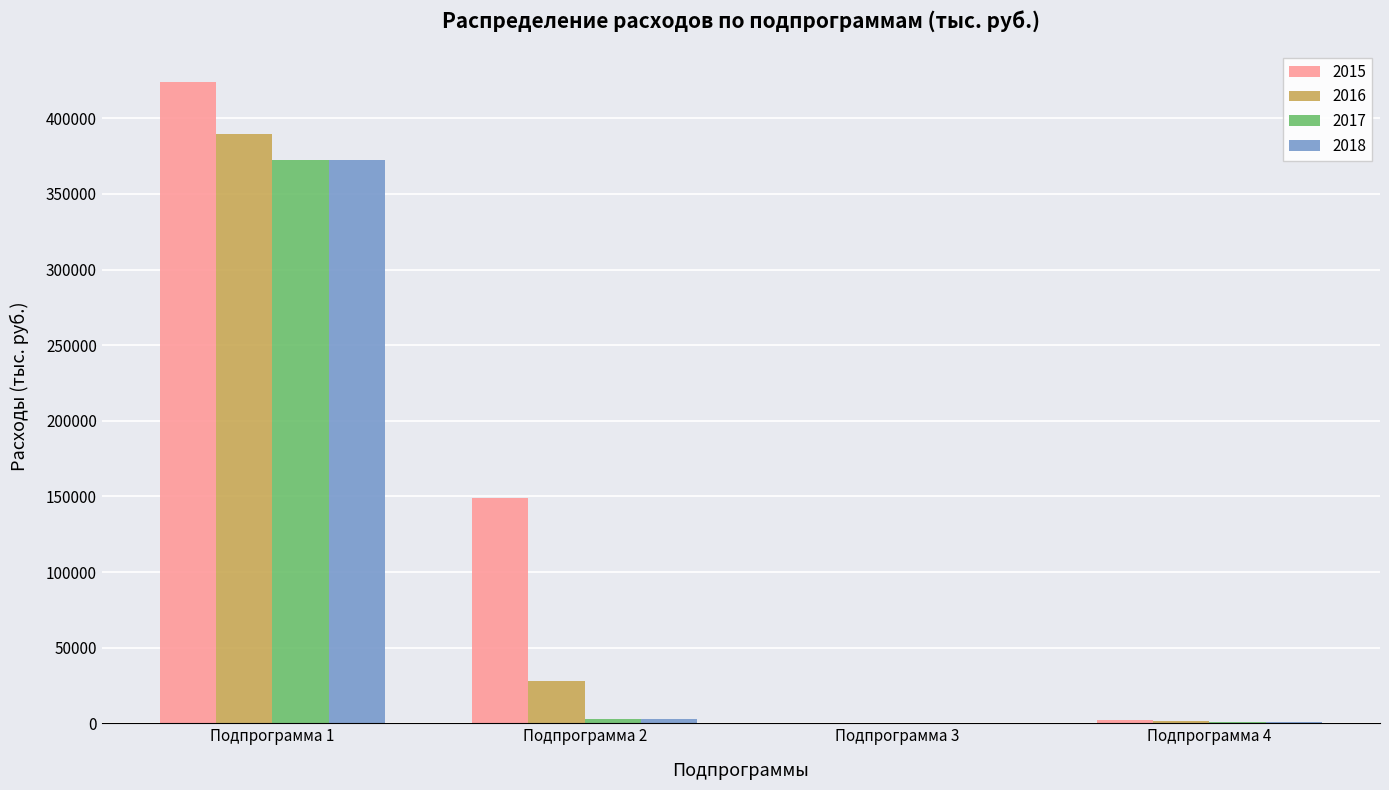

How many values in the 2018 series exceed 2809?

2